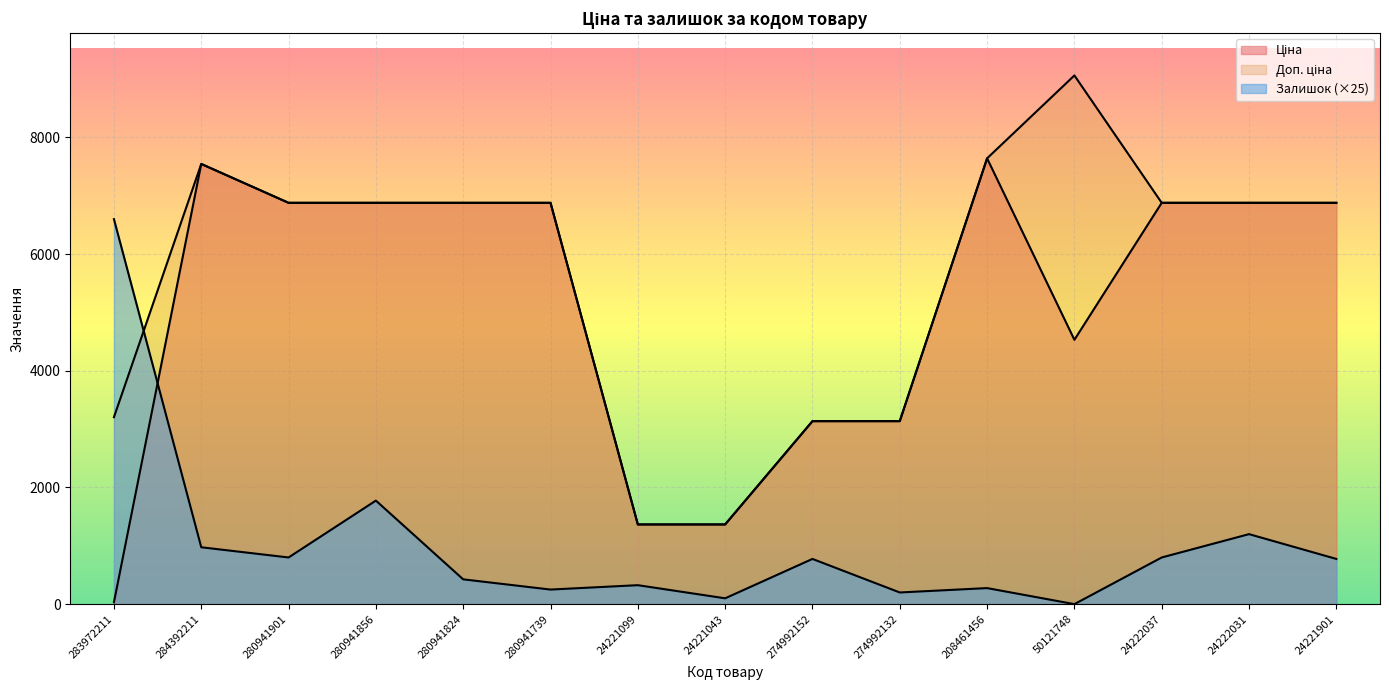

What is the difference between the second highest and second lowest values in the Доп. ціна series?

6275.9